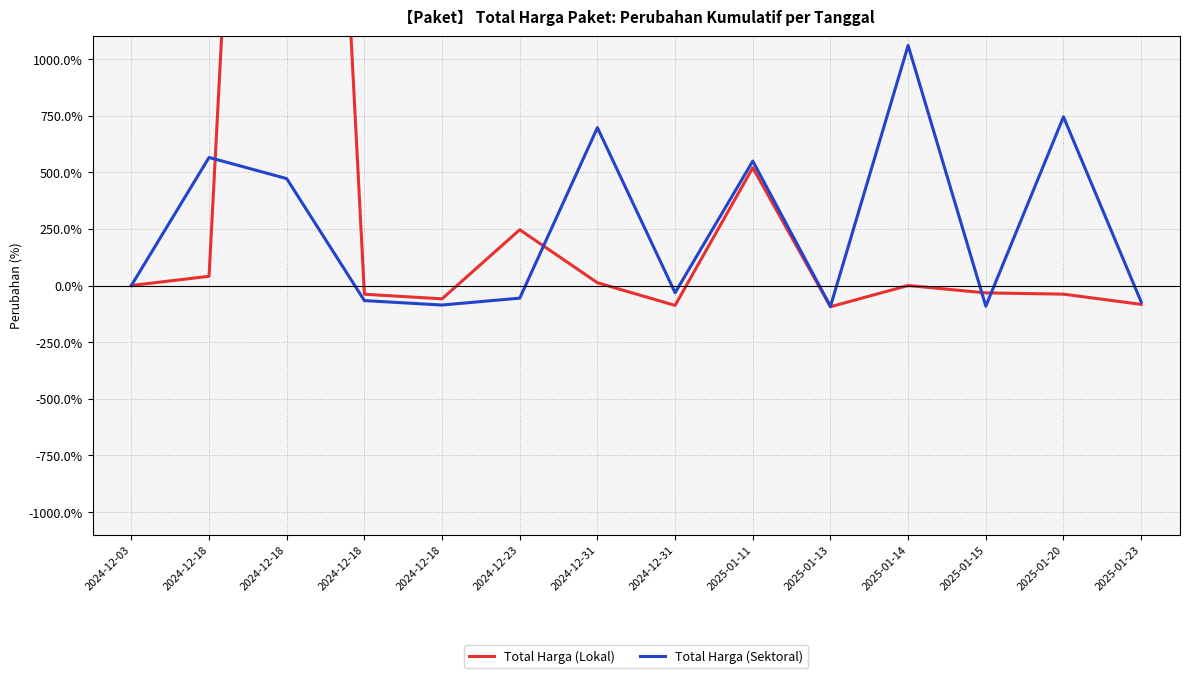

In Total Harga (Sektoral), how many points are lower than both neighbors (excluding endpoints)?

4